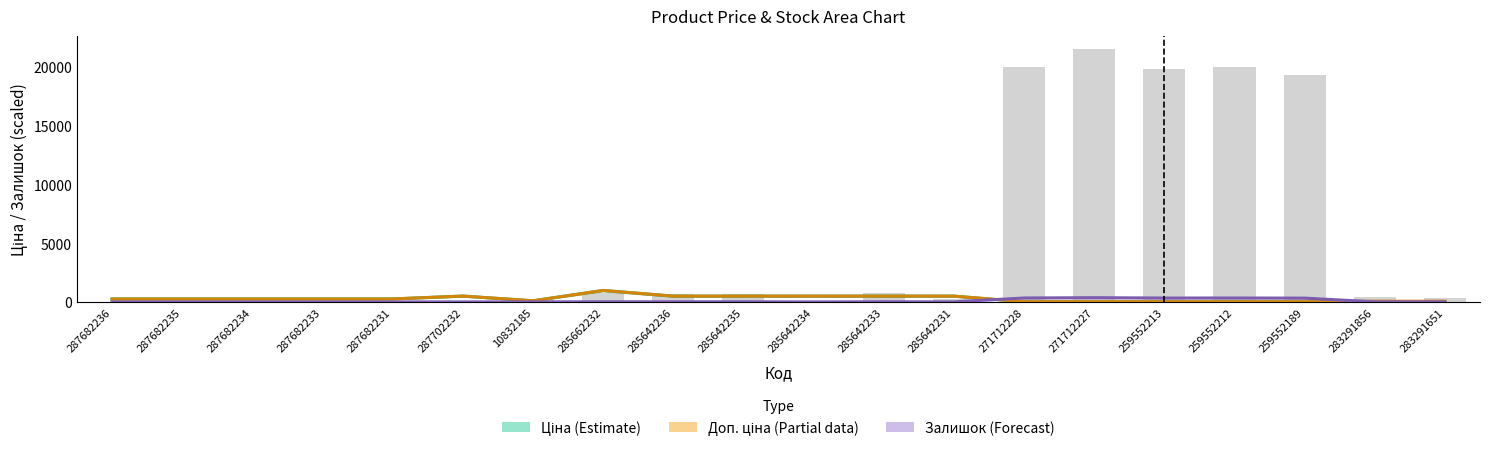

Which series has the largest range (max minus min)?

Ціна (Estimate)